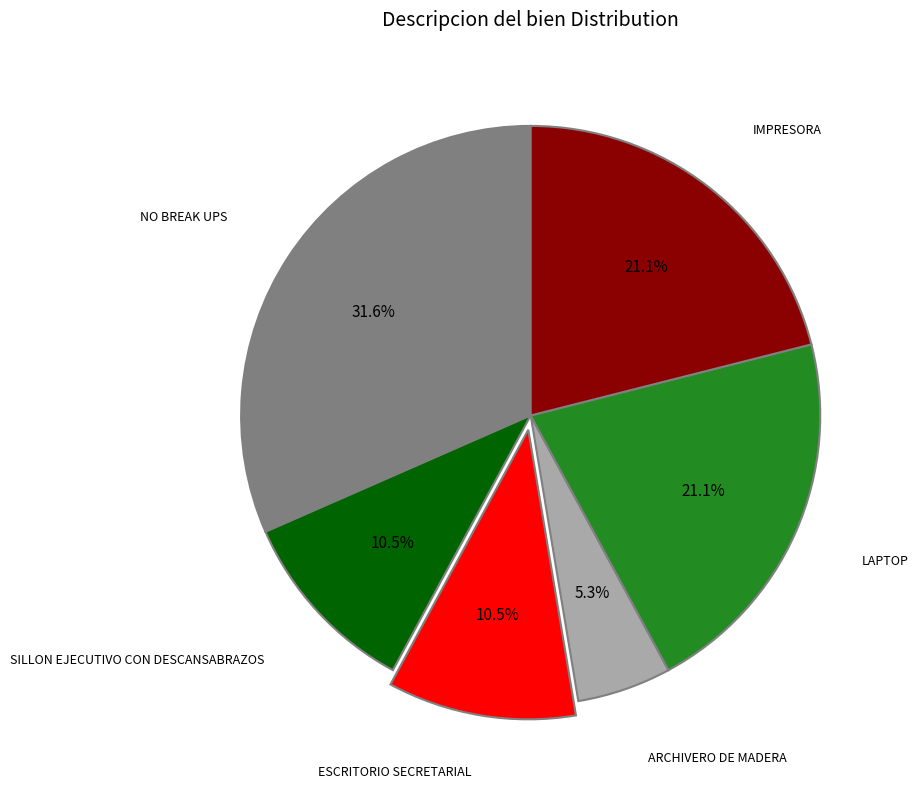

To the nearest percent, what is the difference between the largest and smallest slice percentages?

26%